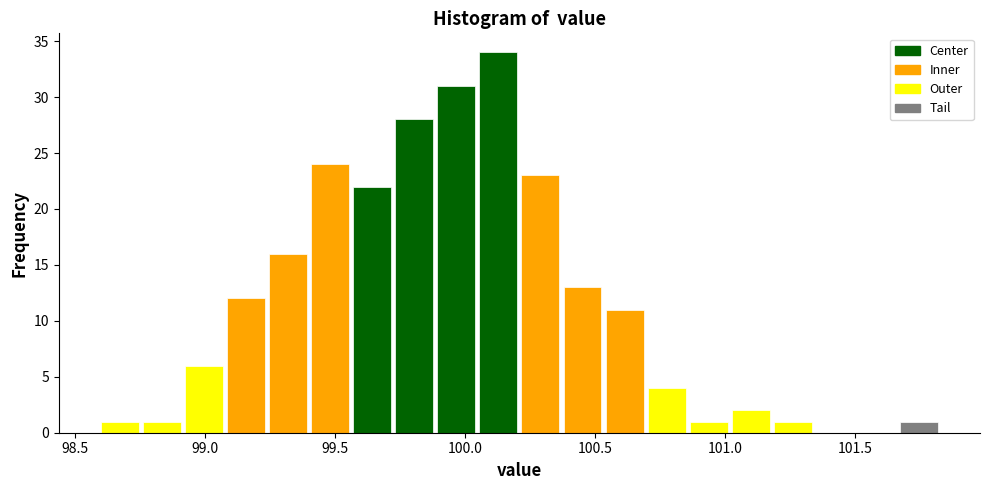

Around what value on the x-axis is the tallest bar? Give the approximate position of its centre, as read against the axis.

100.15